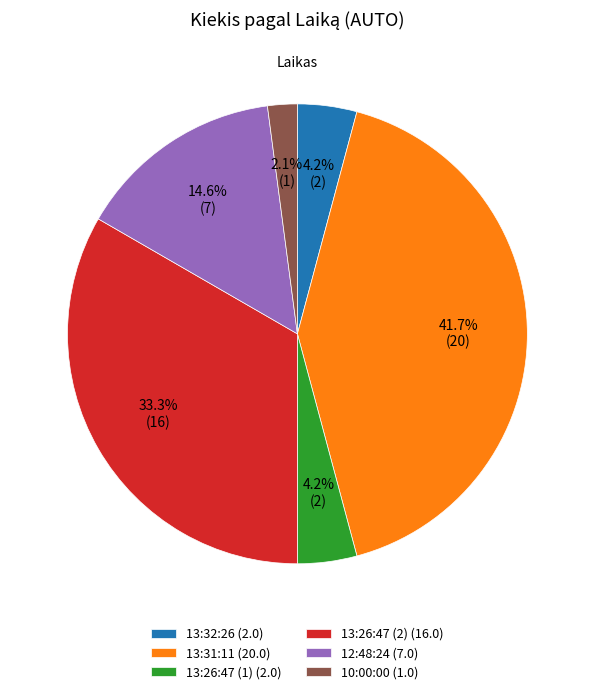

To the nearest percent, what percentage of the pie is 13:26:47 (1)?

4%